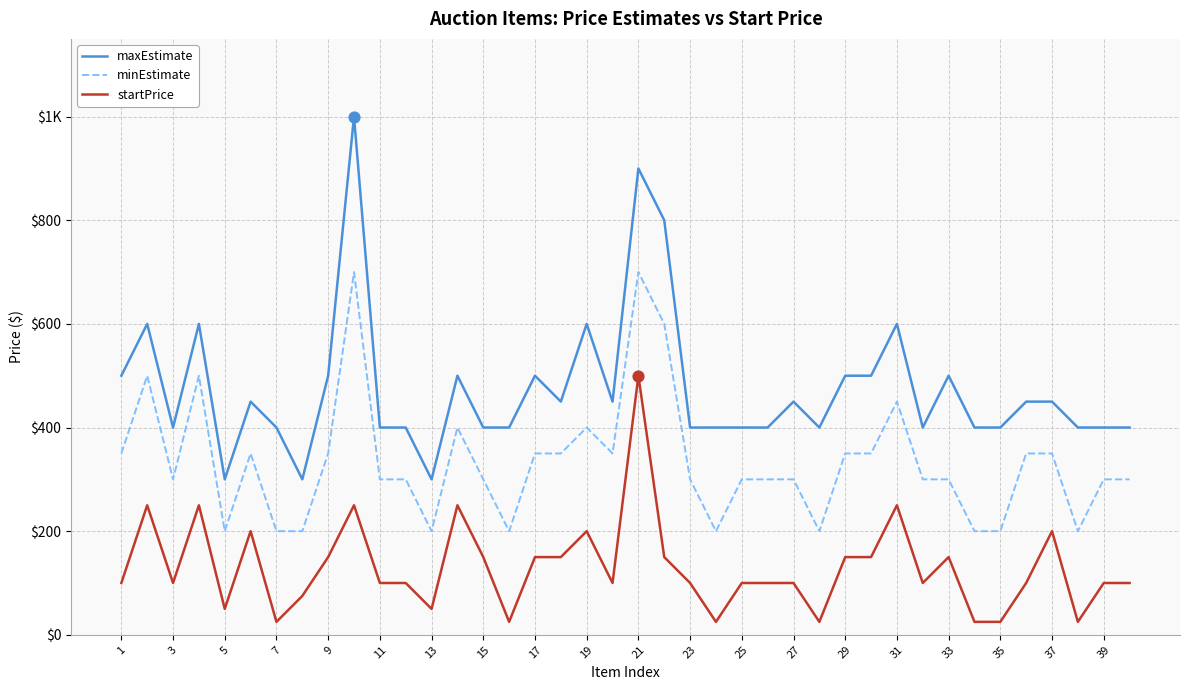

At how many categories does at least one series exceed 44?

40